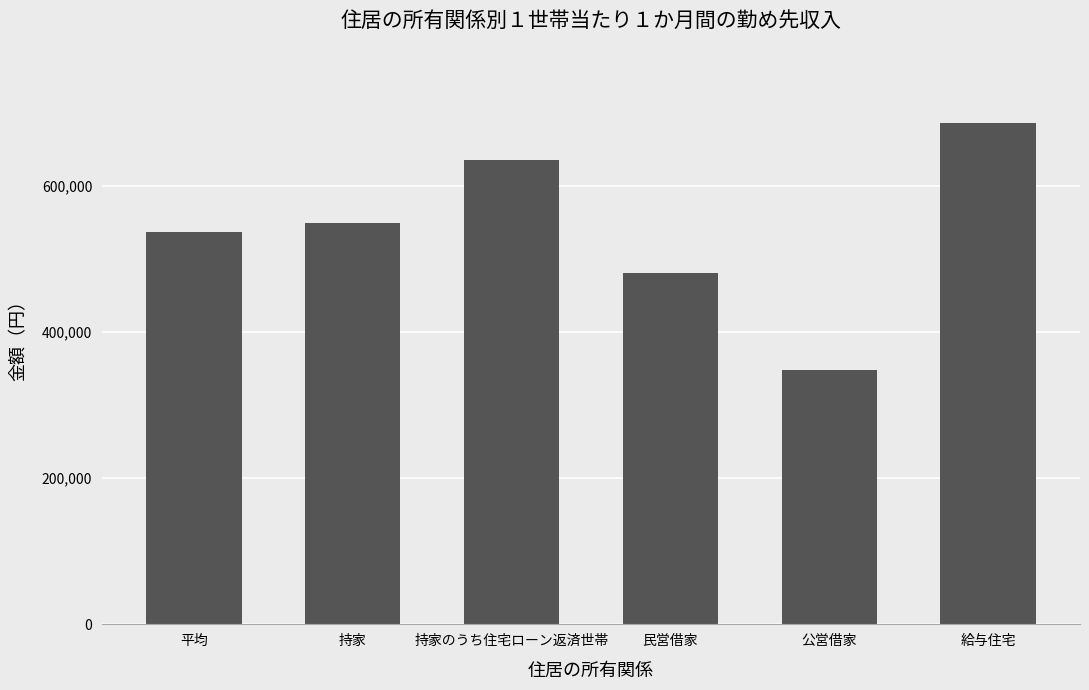

What value does the data have at 給与住宅, to the nearest 10?

685780